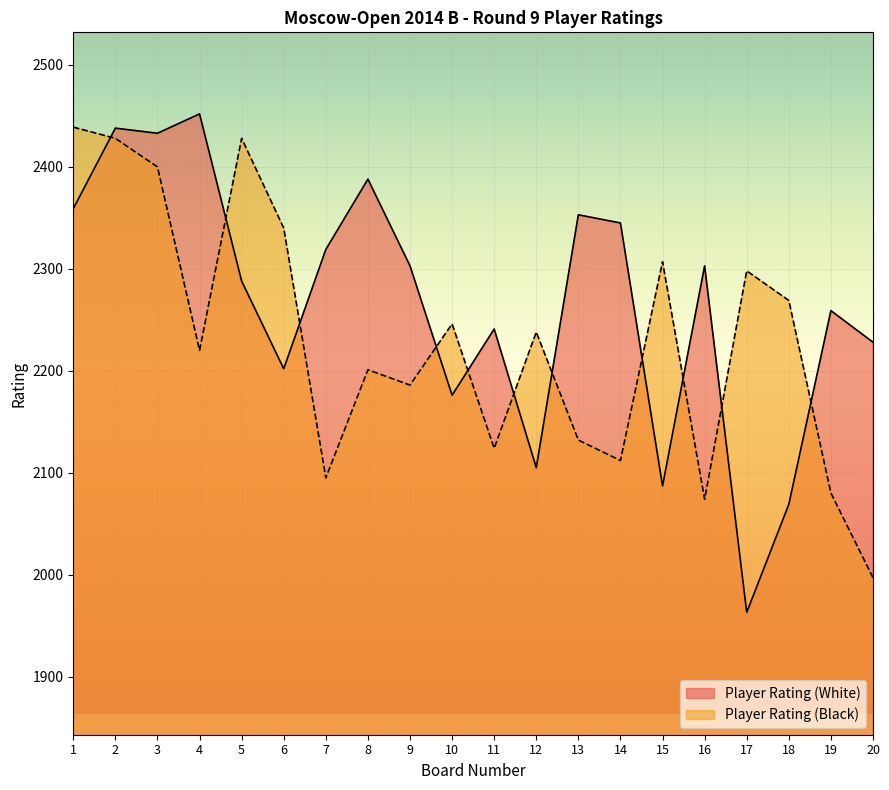

True or false: Player Rating (Black) has more than 2 points higher than both neighbors.

True